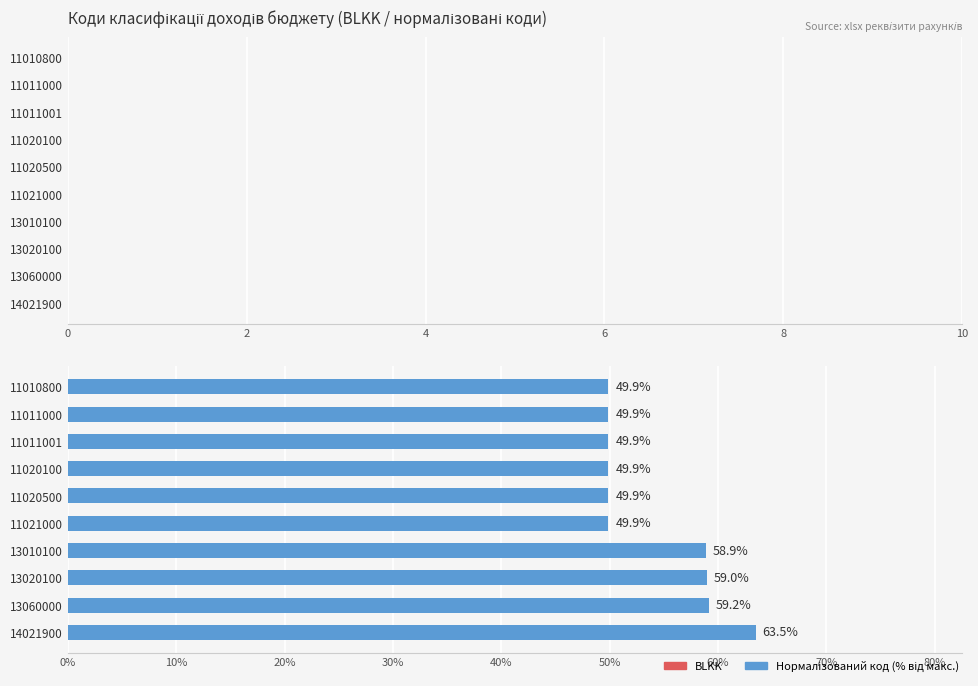

Between 11021000 and 13010100, which is larger?

13010100